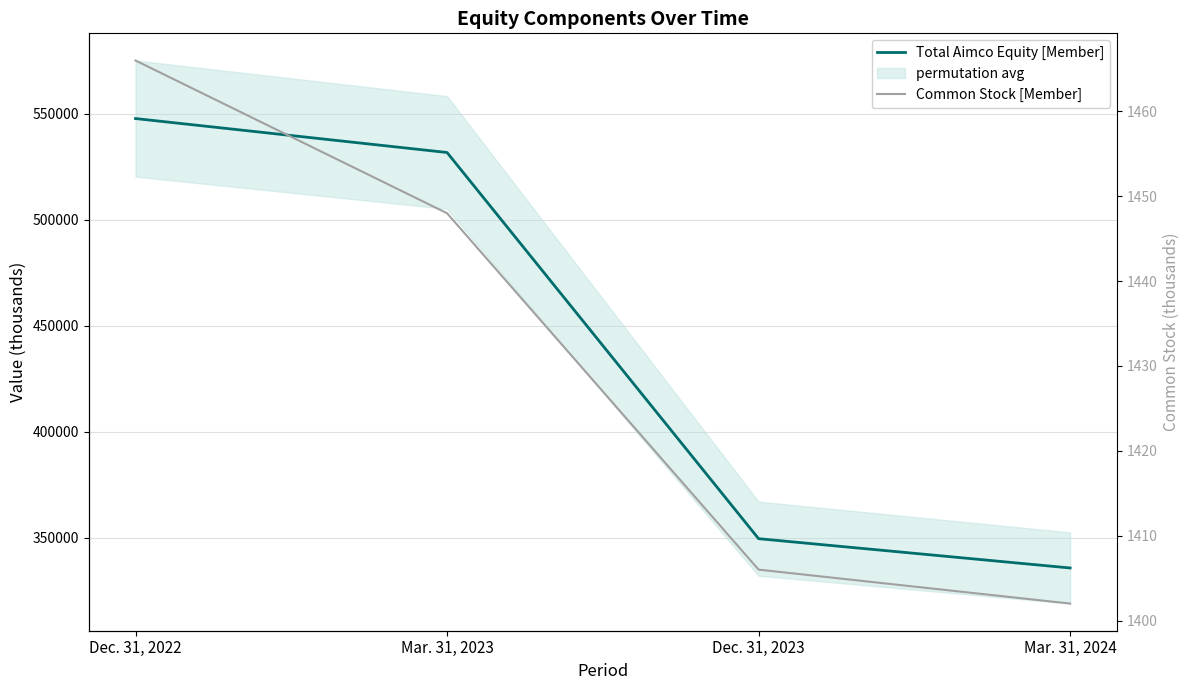

Between Dec. 31, 2022 and Mar. 31, 2024, which is larger?

Dec. 31, 2022